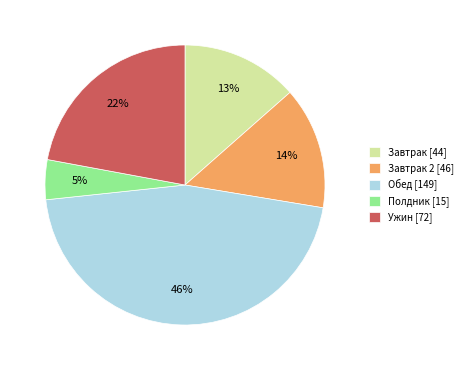

Rank the categories by value from lowest to highest.

Полдник [15], Завтрак [44], Завтрак 2 [46], Ужин [72], Обед [149]